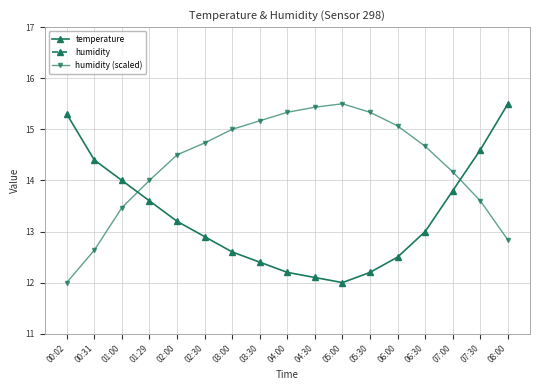

What is the label of the 6th point from the left?

02:30